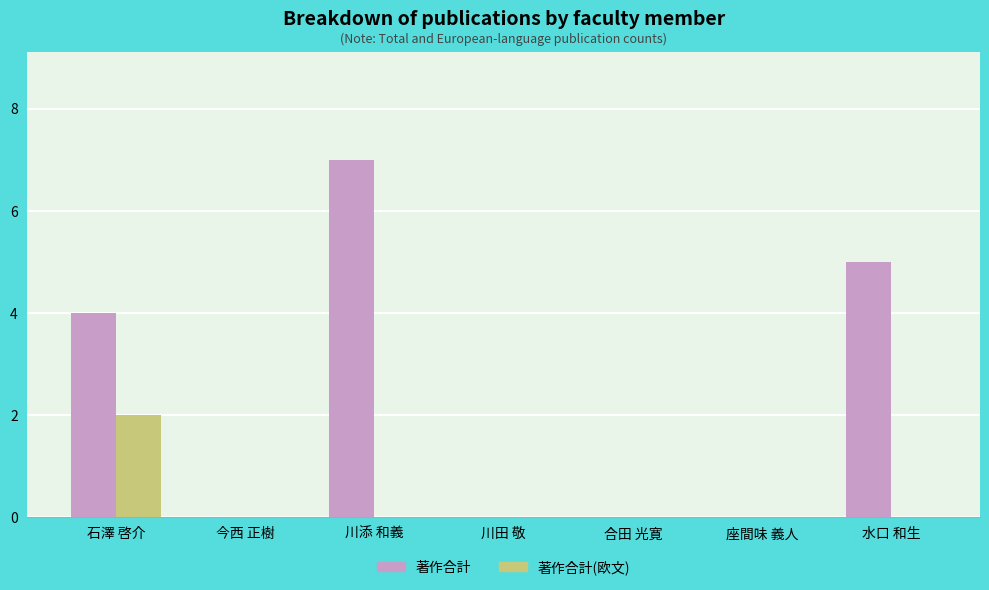

Which category has the highest value across all series?

川添 和義